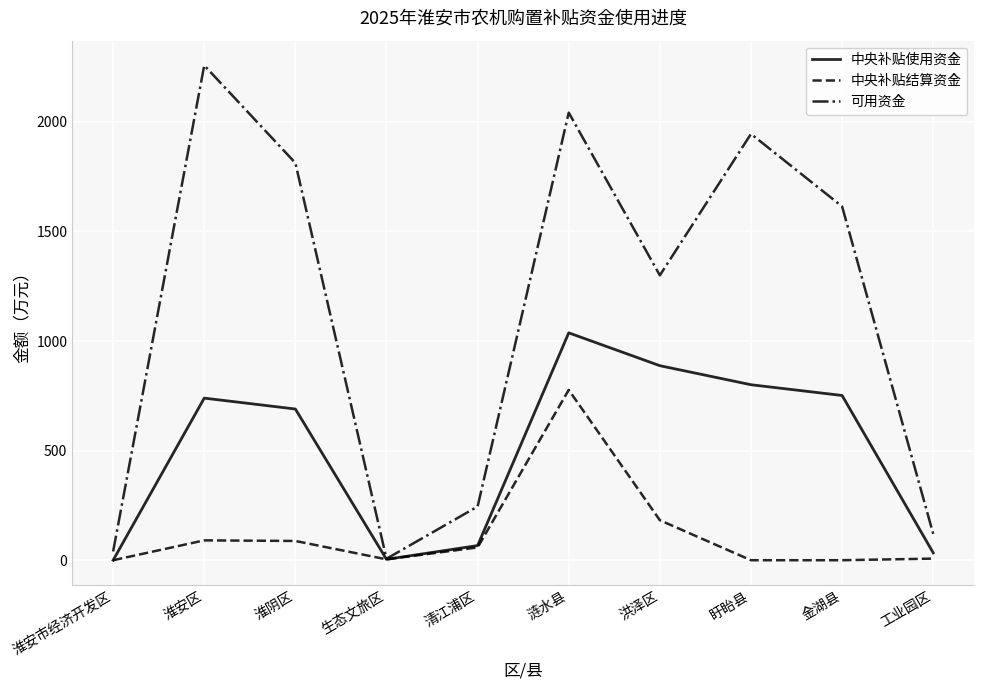

List the series in order of their peak value, highest first.

可用资金, 中央补贴使用资金, 中央补贴结算资金